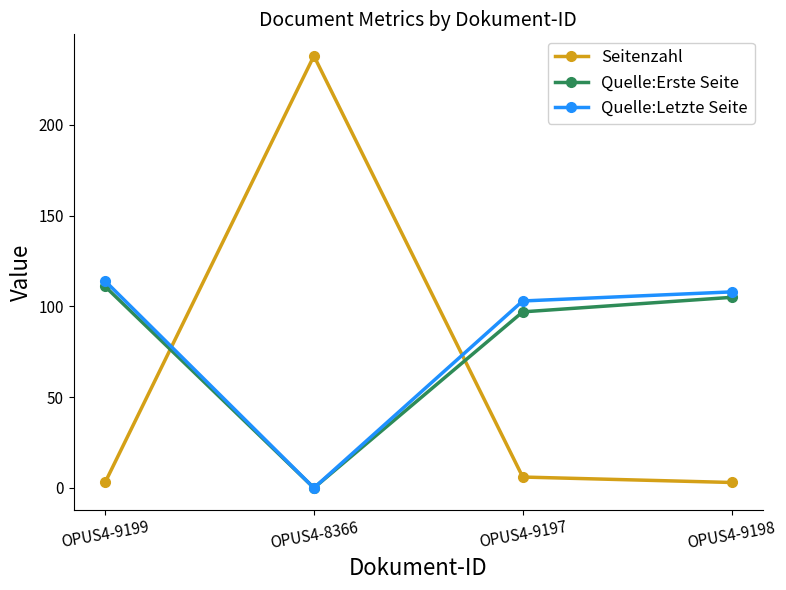

How many intersections are there between Seitenzahl and Quelle:Erste Seite?

2